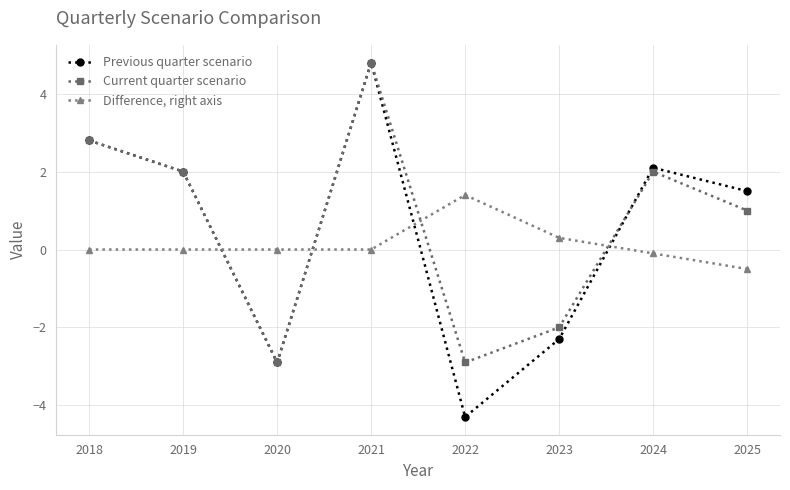

The value of Previous quarter scenario at 2024 is 3.5. True or false?

False